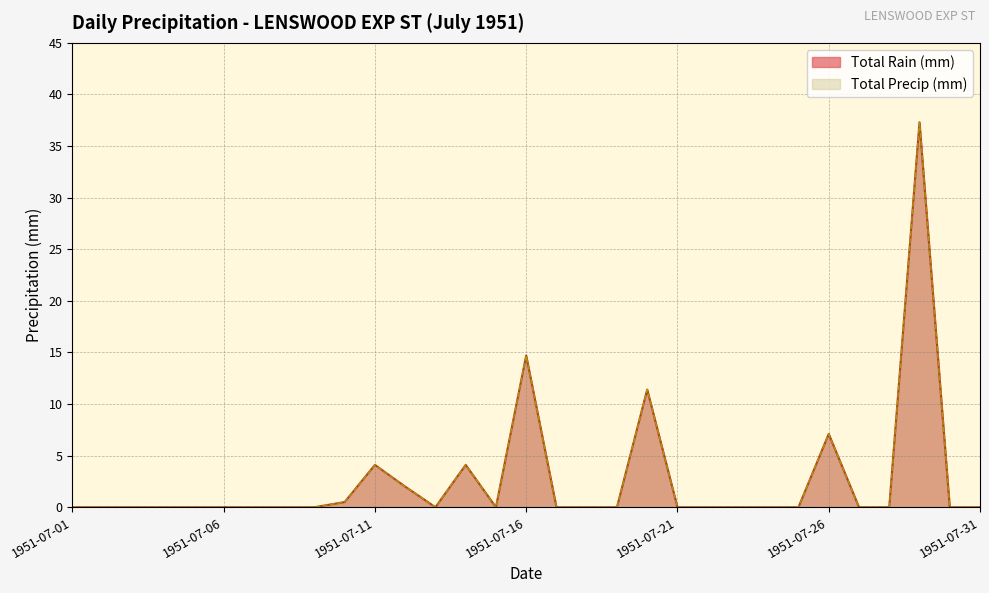

Rank the series by their maximum value, from highest to lowest.

Total Rain (mm), Total Precip (mm)